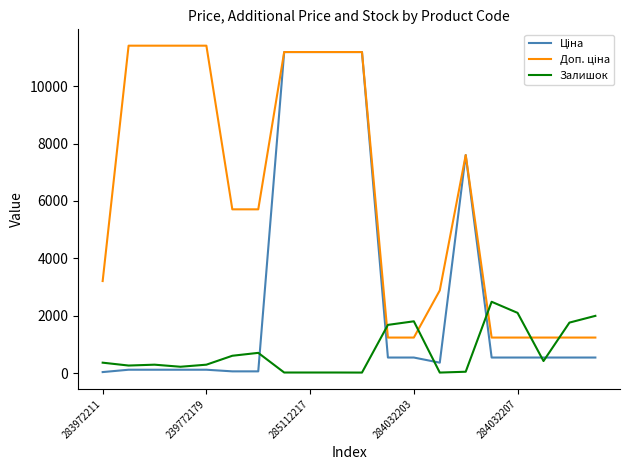

What is the maximum value shown in the chart?

11410.0